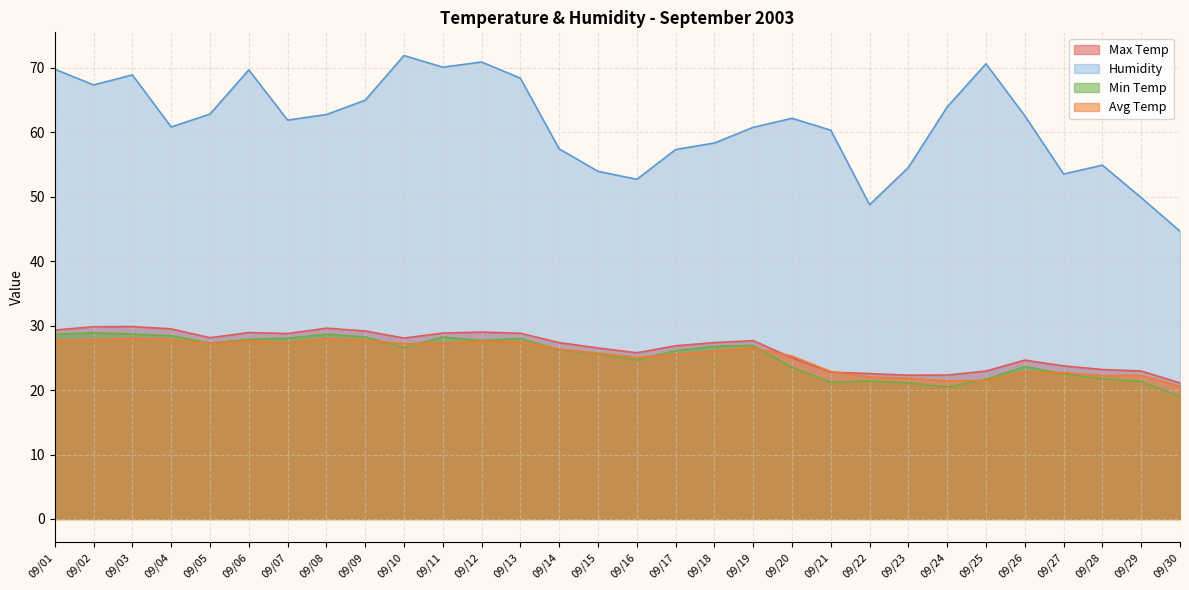

True or false: Humidity and Min Temp cross at least once.

False